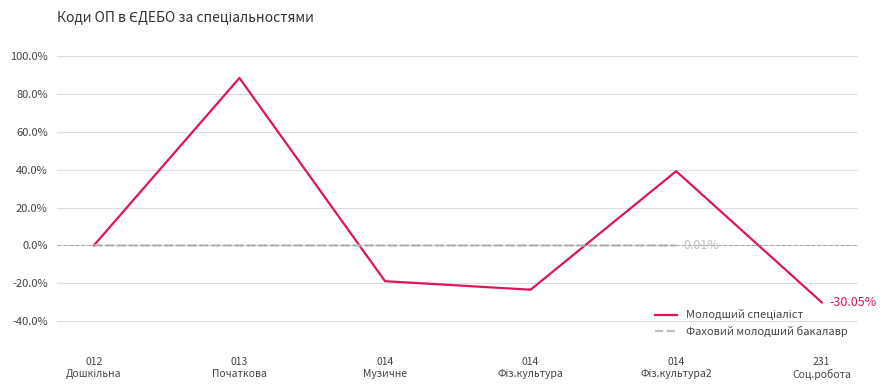

Between 013
Початкова and 014
Музичне, which series saw the biggest shift?

Молодший спеціаліст